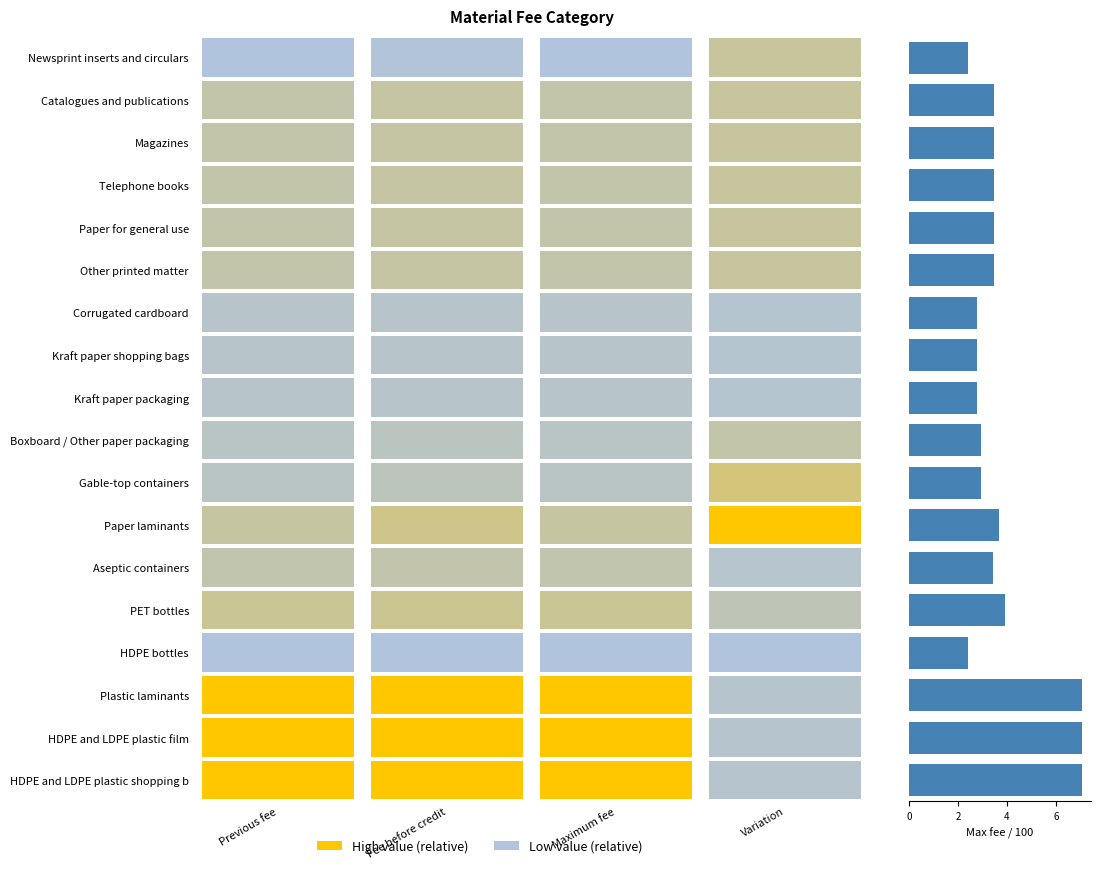

What is the maximum value shown in the chart?

7.1